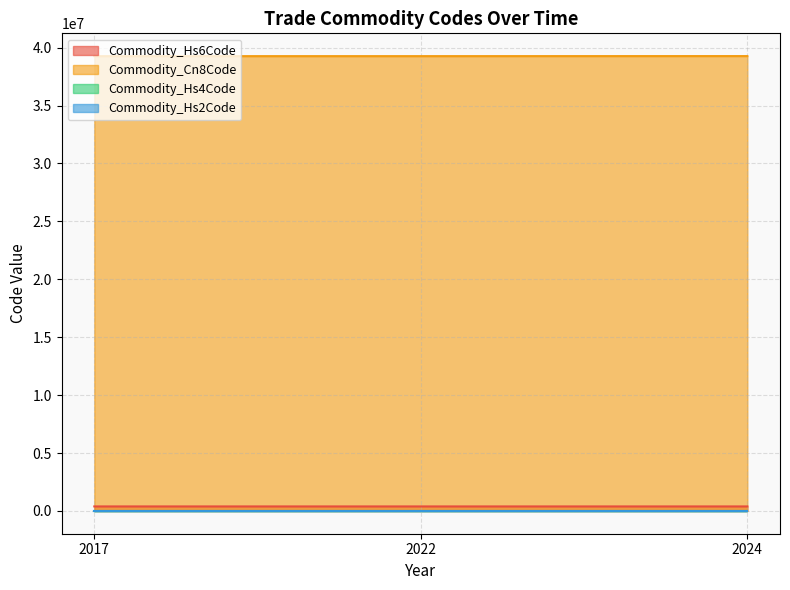

What is the minimum value for Commodity_Cn8Code?

39264000